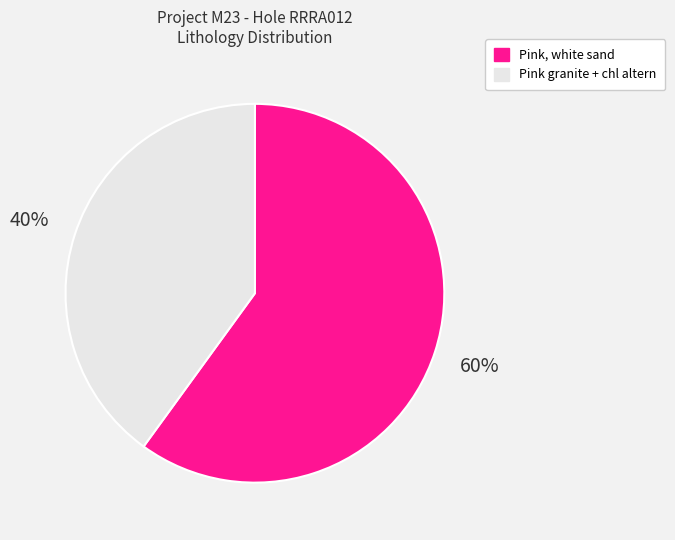

Do Pink granite + chl altern and Pink, white sand together represent more than half of the pie?

Yes